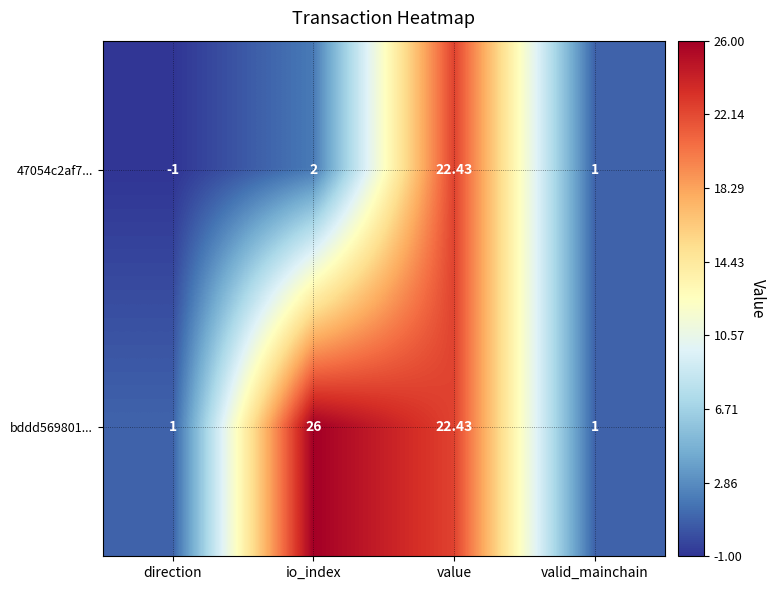

Where does the bddd569801... series first go above 22?

io_index